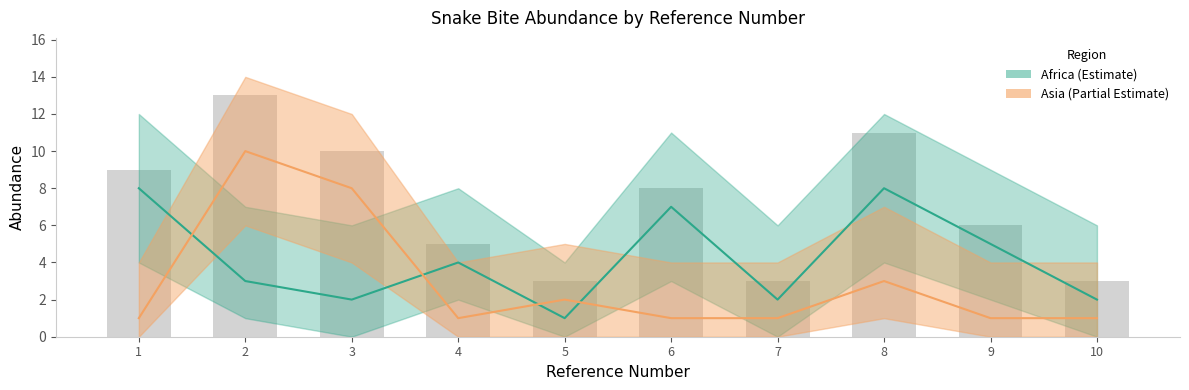

Which series changed the most between 6 and 7?

Africa (Estimate)